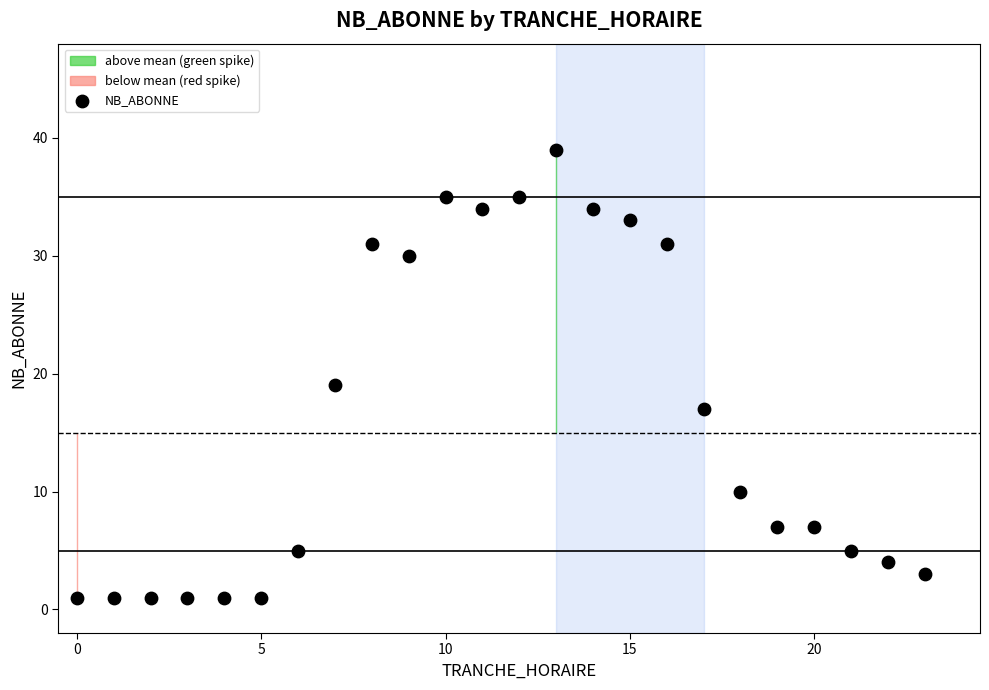

What is the range of X values (max minus min)?

23